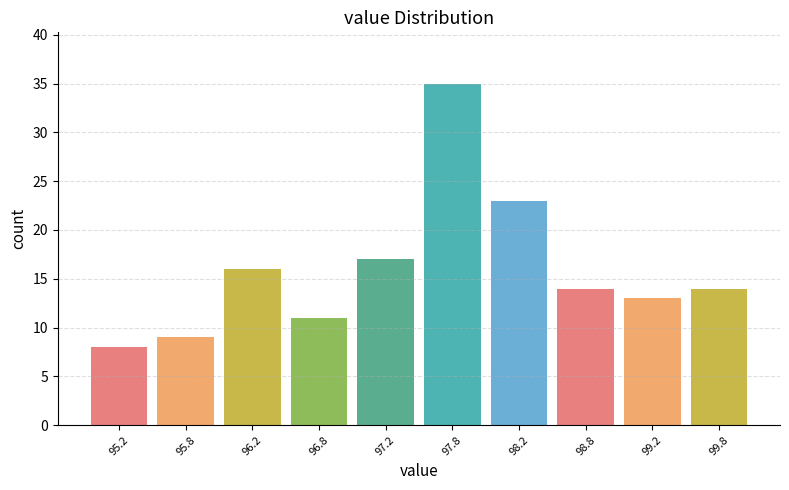

Reading left to right, list every bar in this chart as the range it spans on the x-axis followed by its height. The values are not printed on the chart, so give them approximately, as read against the axis.

95.0 to 95.5: 8
95.5 to 96.0: 9
96.0 to 96.5: 16
96.5 to 97.0: 11
97.0 to 97.5: 17
97.5 to 98.0: 35
98.0 to 98.5: 23
98.5 to 99.0: 14
99.0 to 99.5: 13
99.5 to 100.0: 14